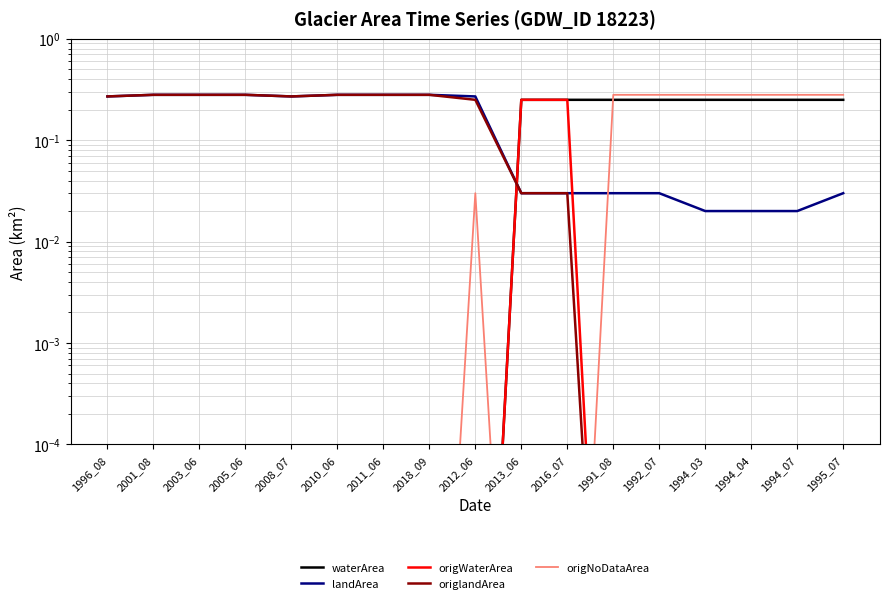

What is the difference between the maximum and minimum values in the waterArea series?

0.2